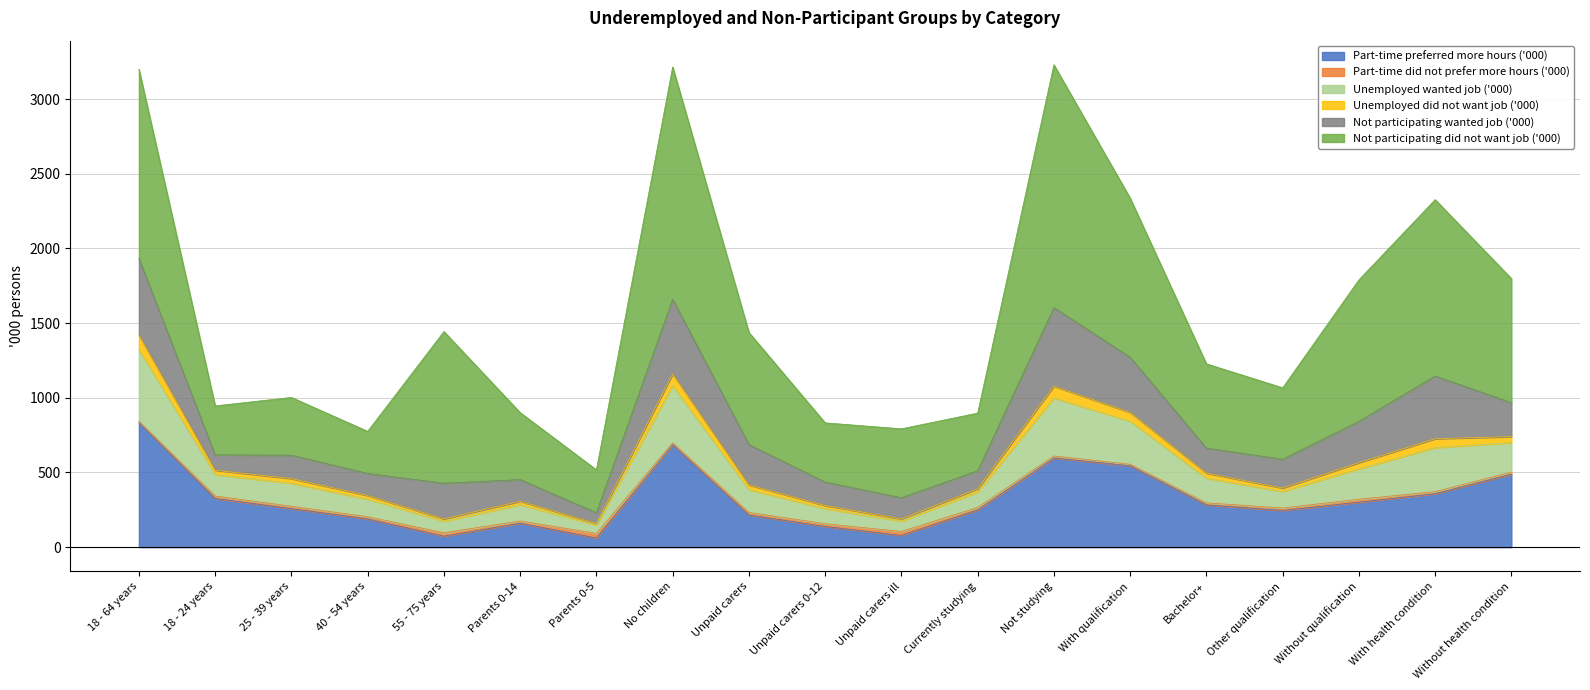

What is the approximate value of Part-time preferred more hours ('000) at 18 - 24 years?

326.1